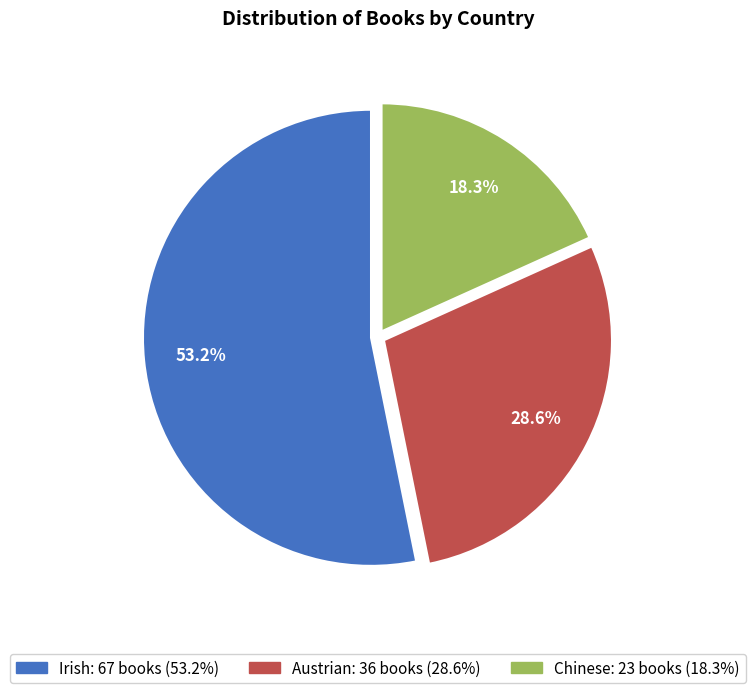

What is the smallest slice in the pie chart?

Chinese